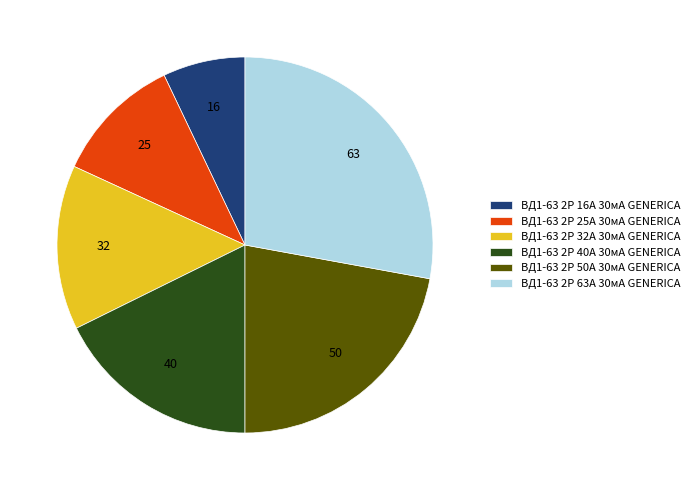

Which has a higher value, ВД1-63 2P 40А 30мА GENERICA or ВД1-63 2P 63А 30мА GENERICA?

ВД1-63 2P 63А 30мА GENERICA